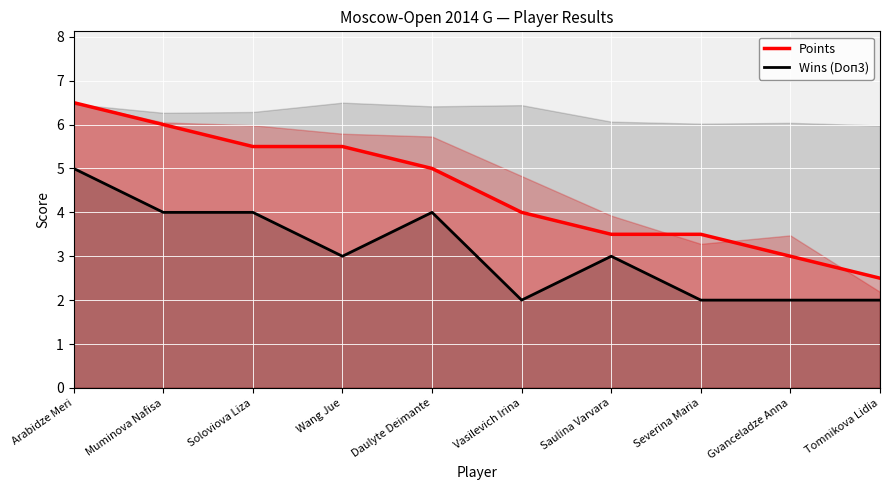

Reading left to right, transcribe all the data shown in this chart.

Points: Arabidze Meri=6.5	Muminova Nafisa=6.0	Soloviova Liza=5.5	Wang Jue=5.5	Daulyte Deimante=5.0	Vasilevich Irina=4.0	Saulina Varvara=3.5	Severina Maria=3.5	Gvanceladze Anna=3.0	Tomnikova Lidia=2.5
Wins (Doп3): Arabidze Meri=5.0	Muminova Nafisa=4.0	Soloviova Liza=4.0	Wang Jue=3.0	Daulyte Deimante=4.0	Vasilevich Irina=2.0	Saulina Varvara=3.0	Severina Maria=2.0	Gvanceladze Anna=2.0	Tomnikova Lidia=2.0